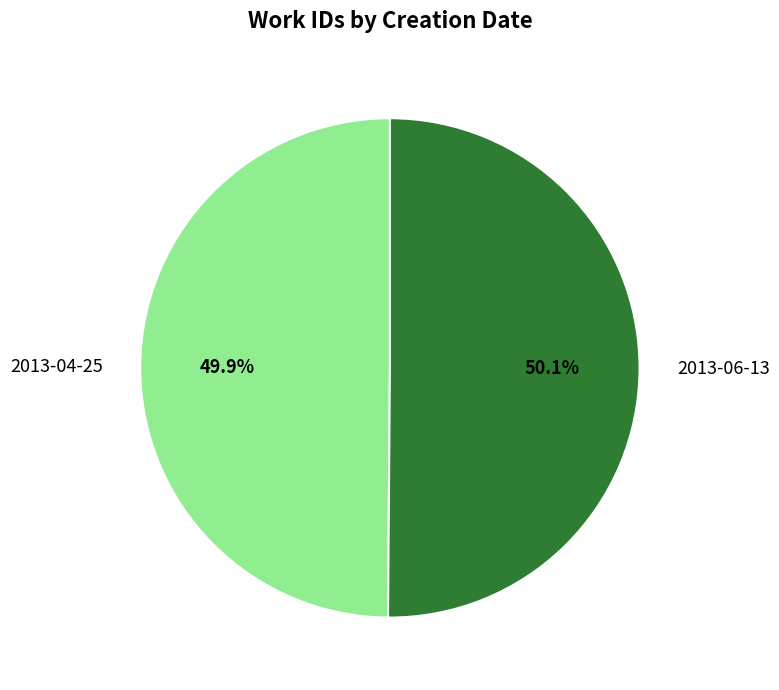

Is the sum of 2013-06-13 and 2013-04-25 greater than half?

Yes